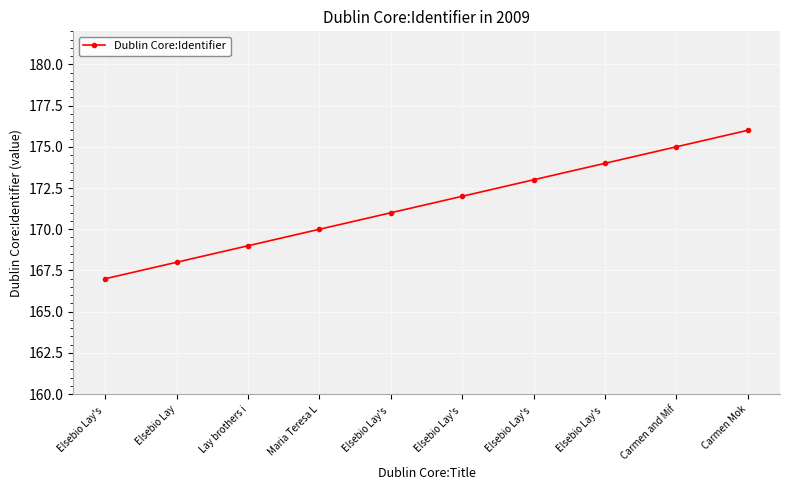

Reading right to left, transcribe all the data shown in this chart.

Carmen Mok=176	Carmen and Mif=175	Elsebio Lay's =174	Elsebio Lay's =173	Elsebio Lay's =172	Elsebio Lay's =171	Maria Teresa L=170	Lay brothers i=169	Elsebio Lay=168	Elsebio Lay's =167